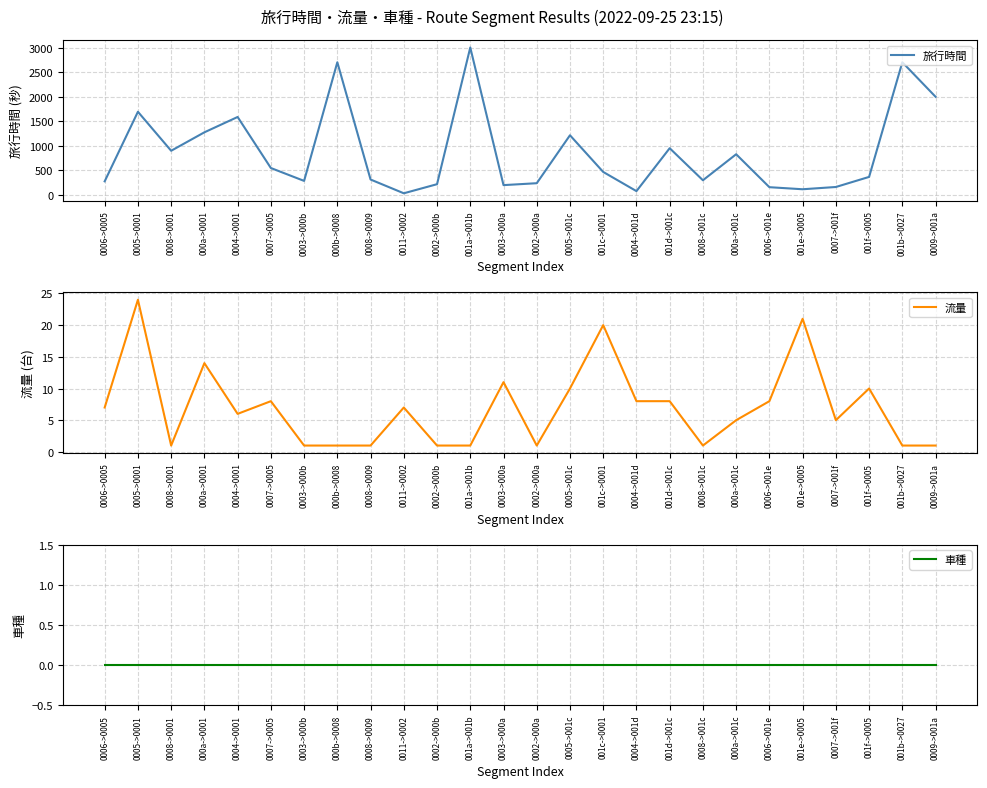

Is this an area chart (filled region under the line)?

No